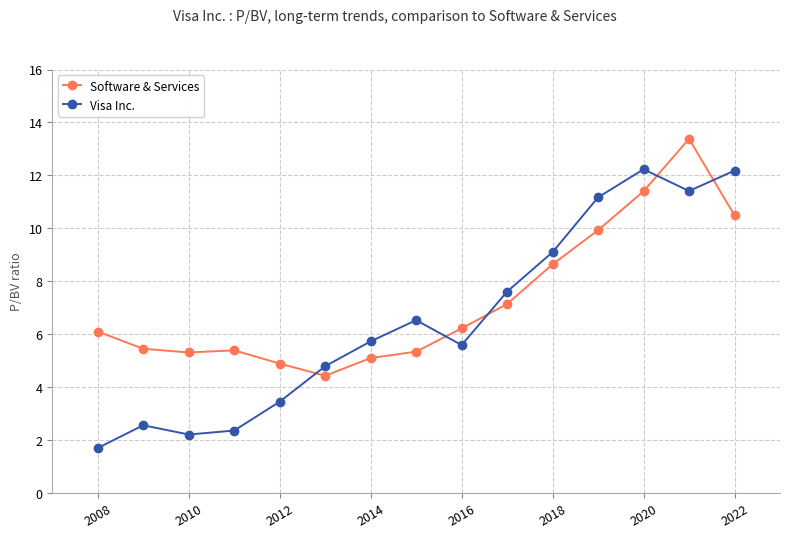

Which series ends up on top after the final intersection of Software & Services and Visa Inc.?

Visa Inc.